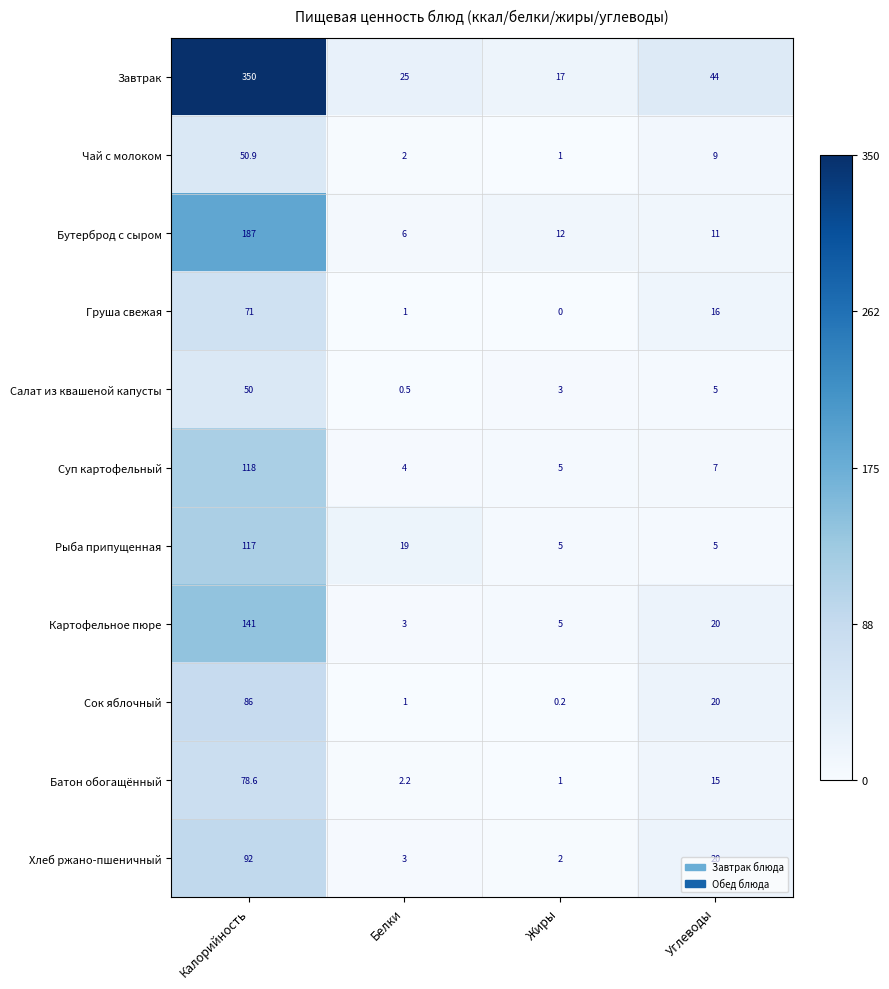

The Рыба припущенная series shows 31.1 at Белки. True or false?

False